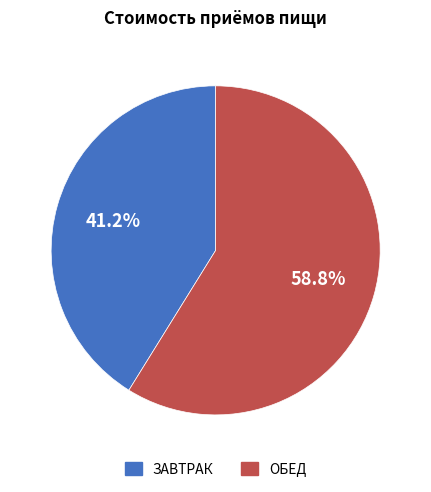

Does any single category account for the majority?

Yes